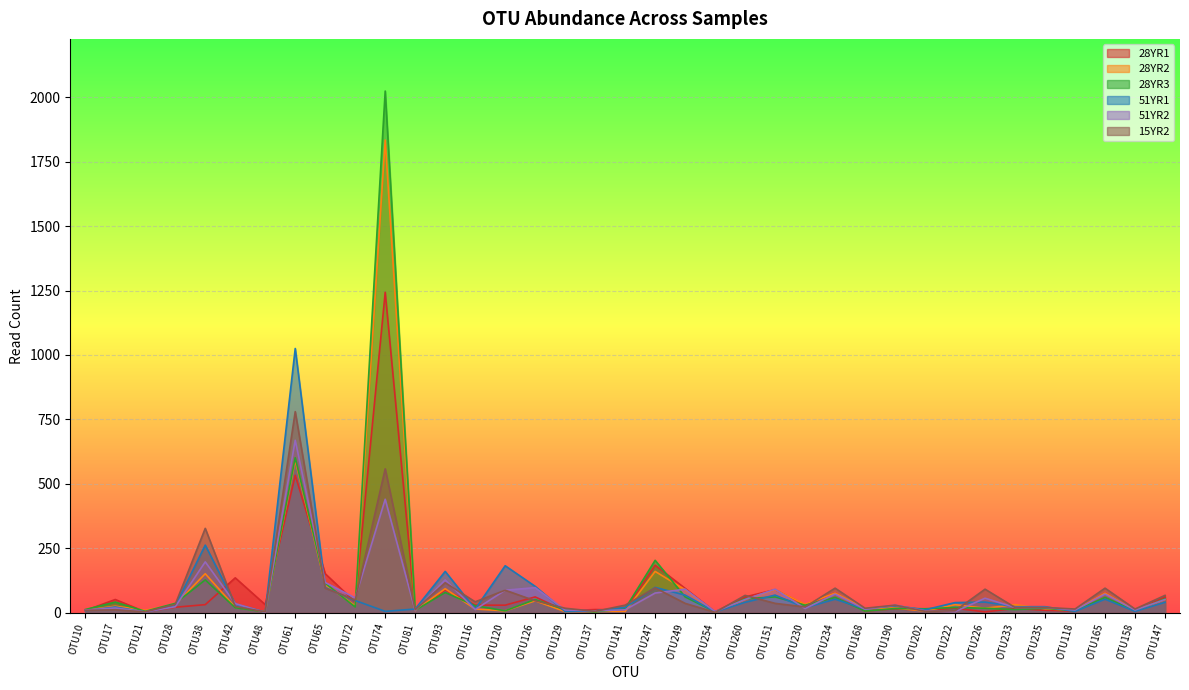

Where does the 15YR2 series first go above 29?

OTU28